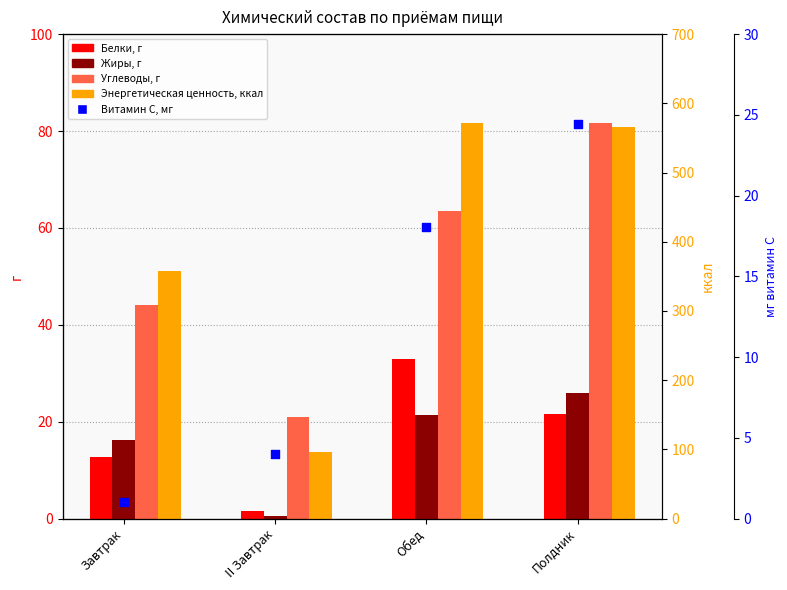

Which series has the largest Y range (max minus min)?

Энергетическая ценность, ккал